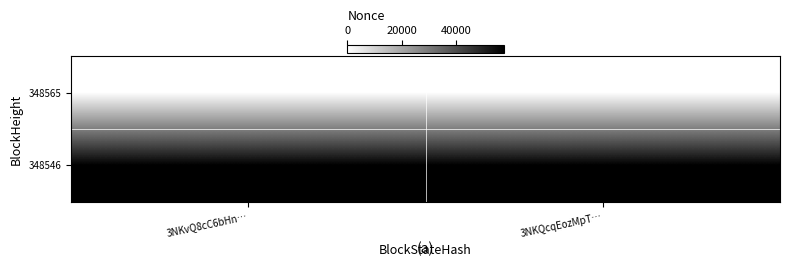

Reading left to right, list all the values displayed in this chart.

348565: 3NKvQ8cC6bHn…=0	3NKQcqEozMpT…=0
348546: 3NKvQ8cC6bHn…=57391	3NKQcqEozMpT…=57391